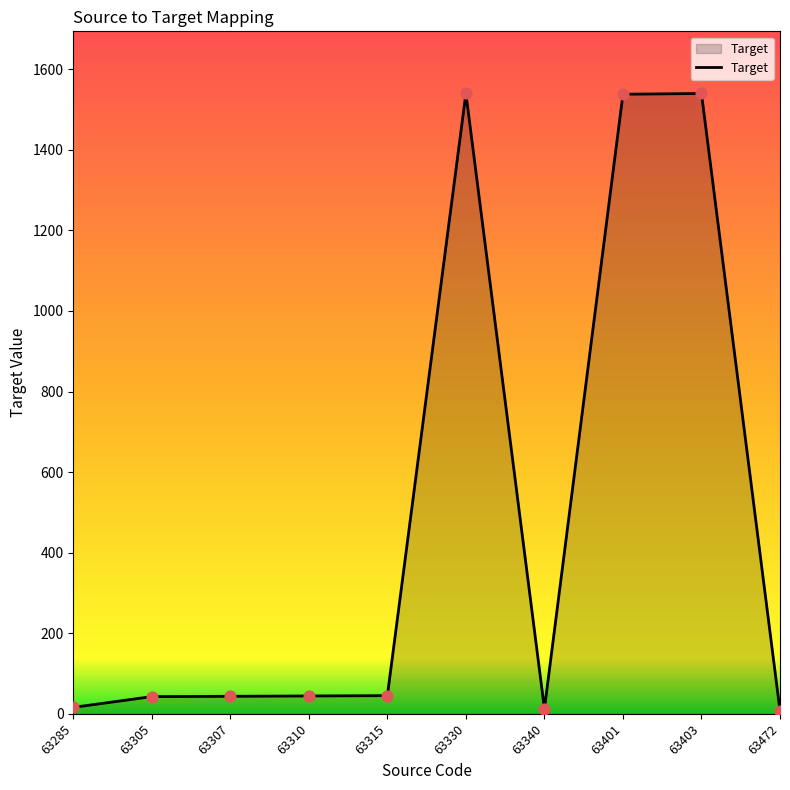

Approximately how many times larger is the value at 63403 compared to 63310?

34.8